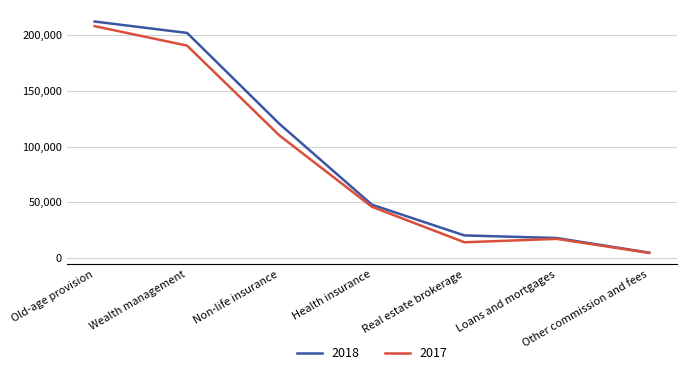

How many lines are shown in the chart?

2